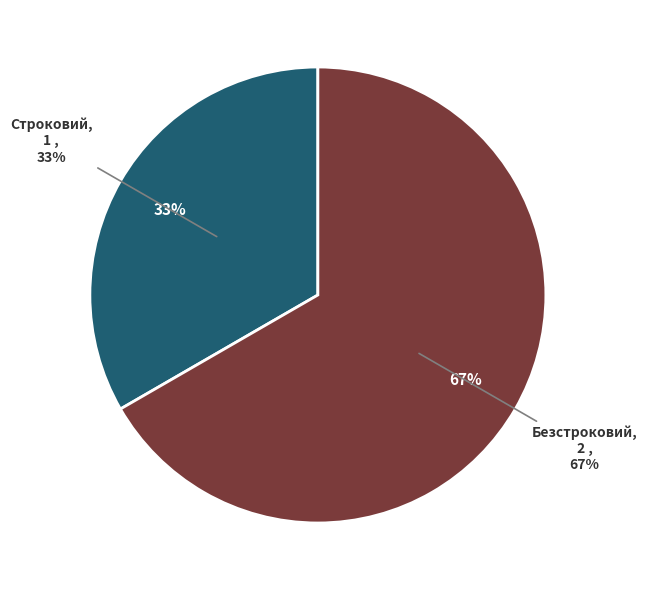

Rank the categories by value from highest to lowest.

Безстроковий, Строковий